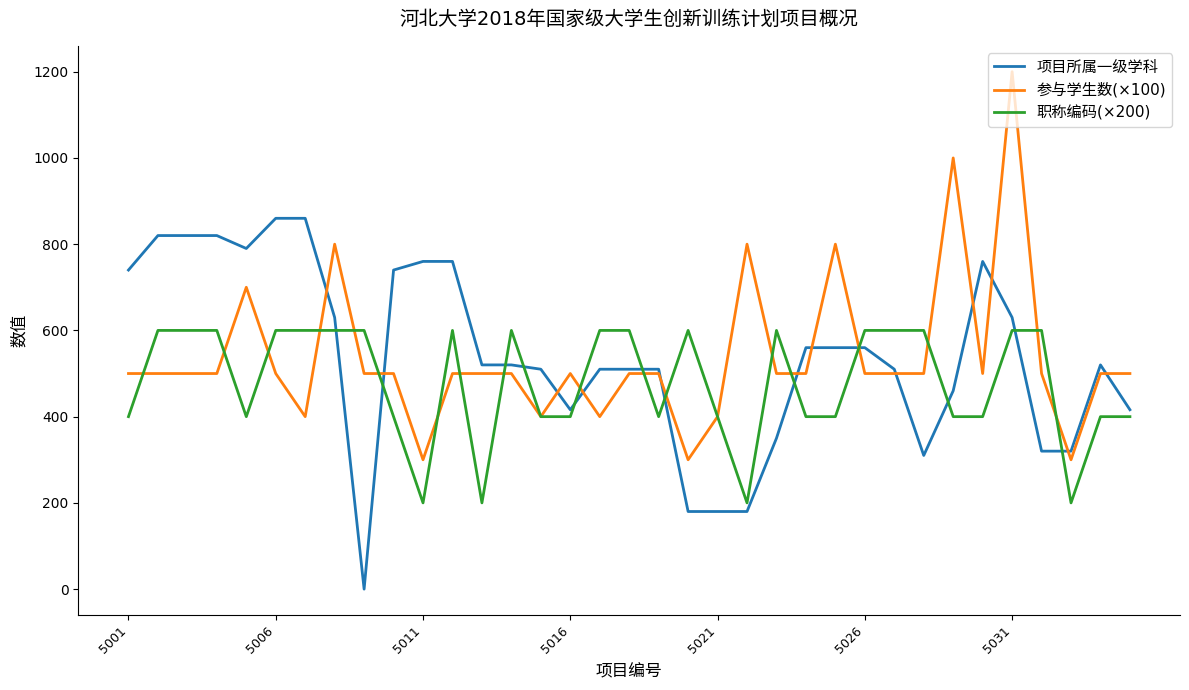

What is the highest value of the 参与学生数(×100) series?

1200